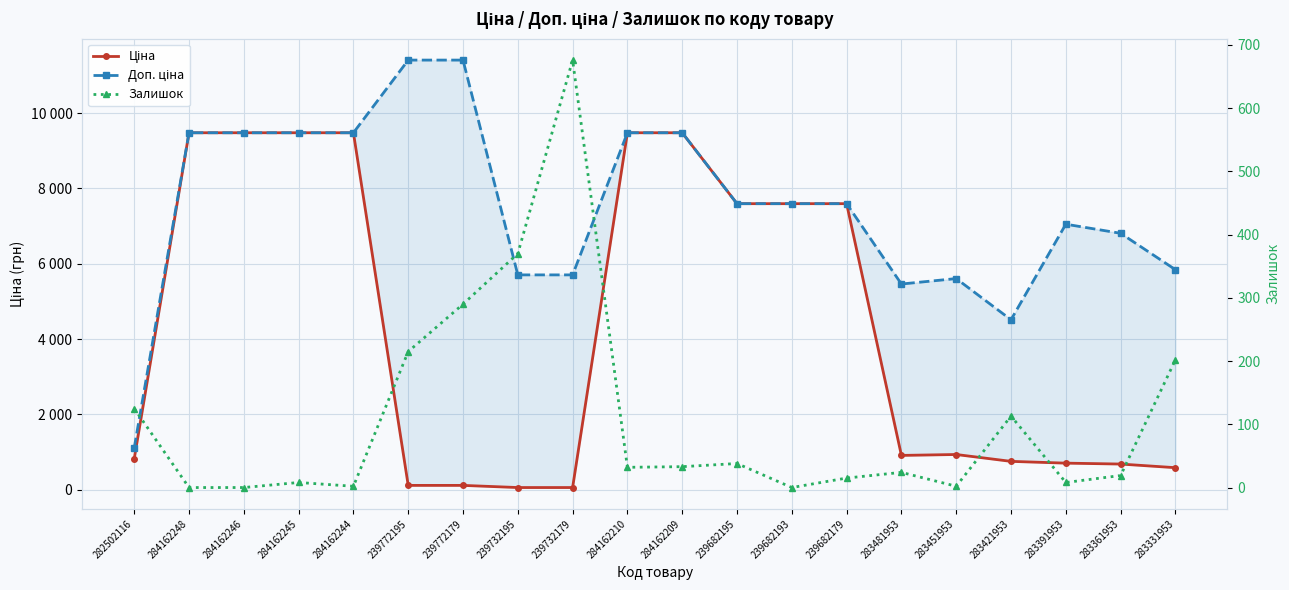

What are all the series names shown in the legend?

Ціна, Доп. ціна, Залишок